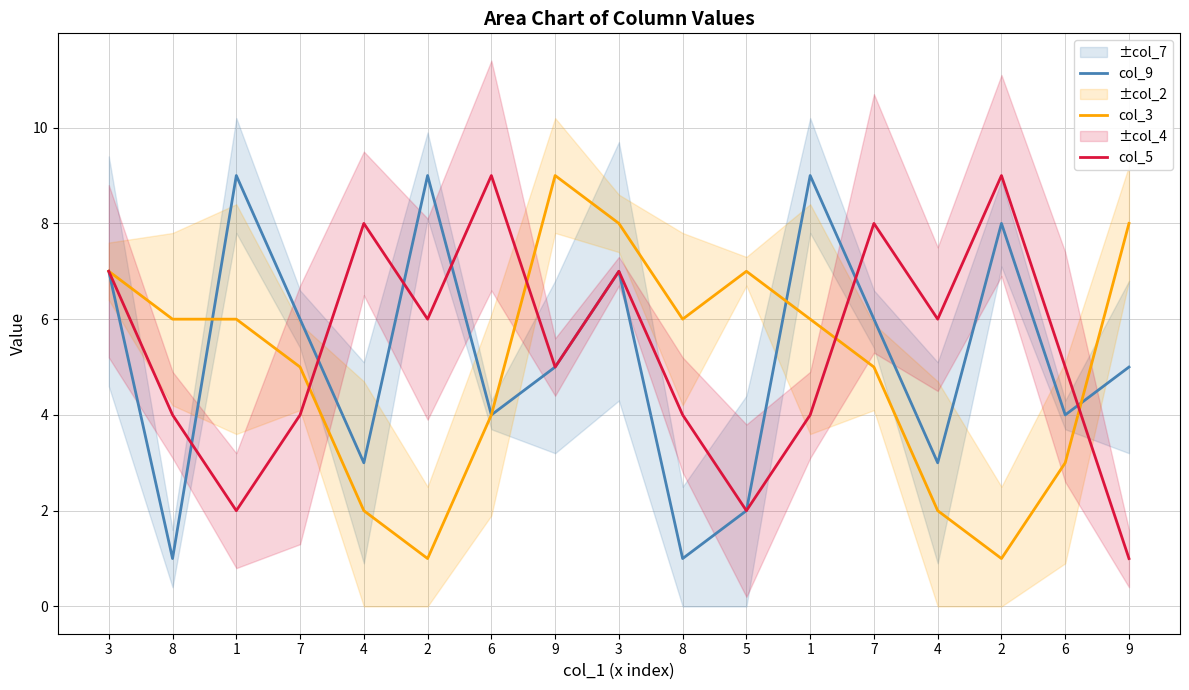

Which series ends up on top after the final intersection of col_9 and col_5?

col_9